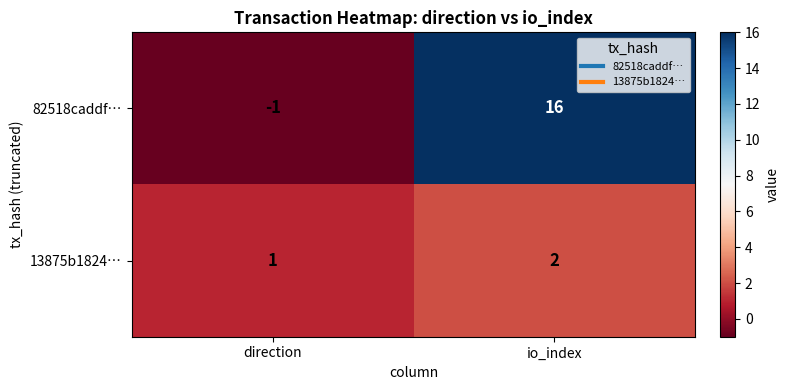

Which label corresponds to the smallest value in the chart?

direction